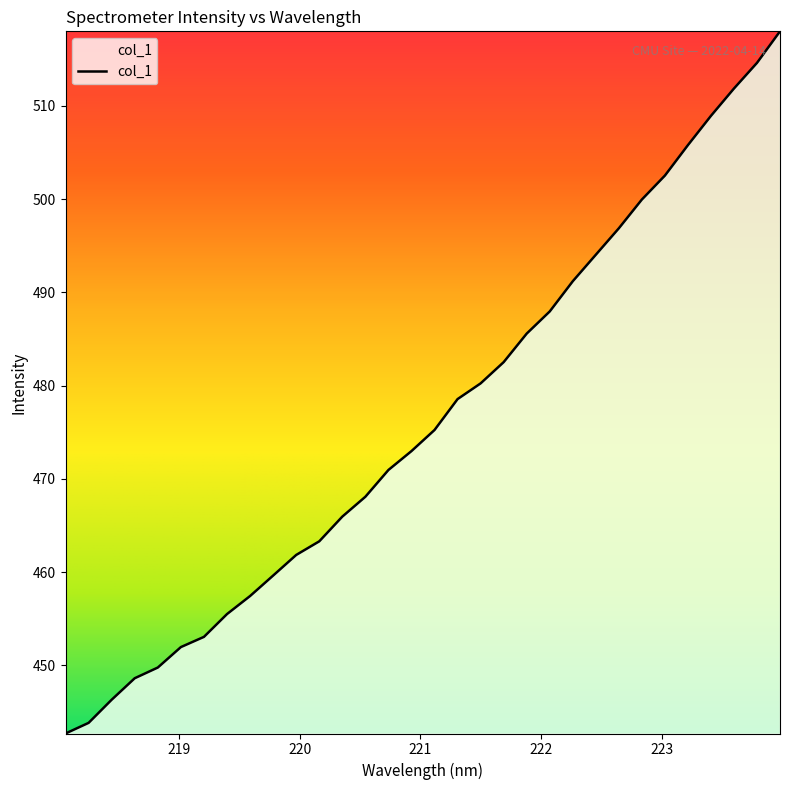

What is the difference between the maximum and minimum values?

75.3